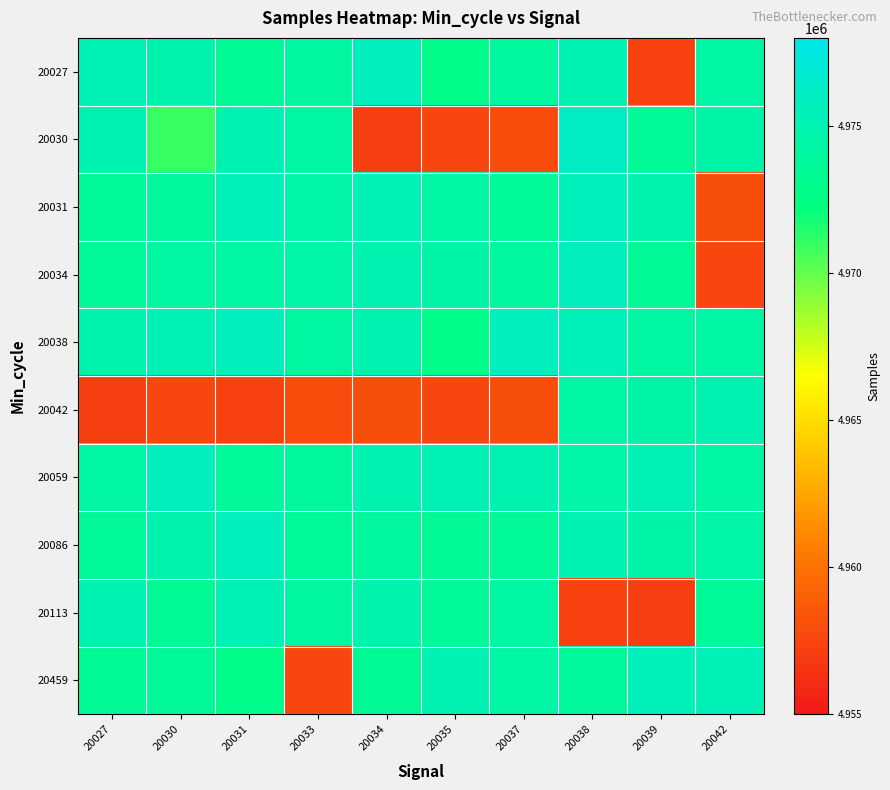

At which category does the chart reach its peak across all series?

20038